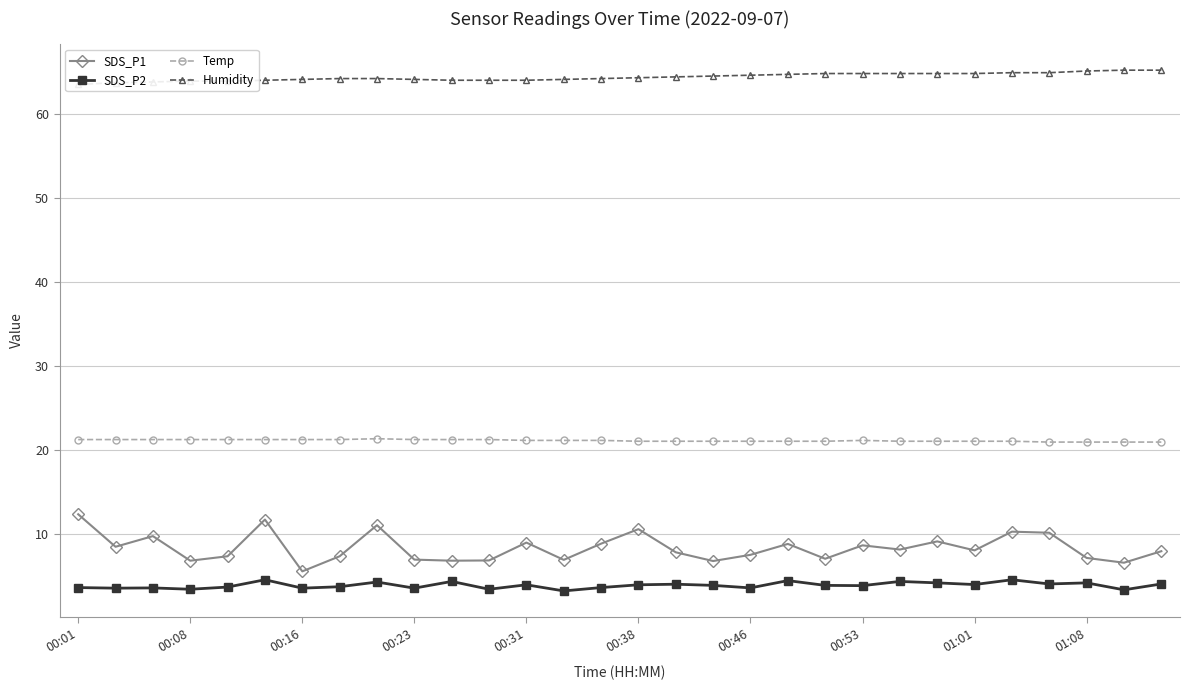

The Humidity series shows 110.5 at 13. True or false?

False